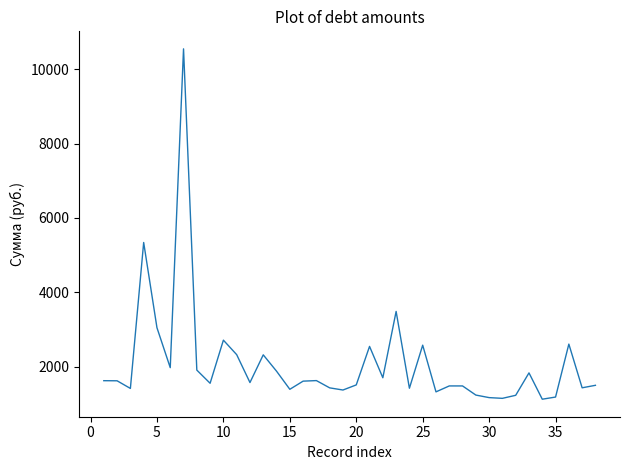

What is the difference between the maximum and minimum values?

9429.0